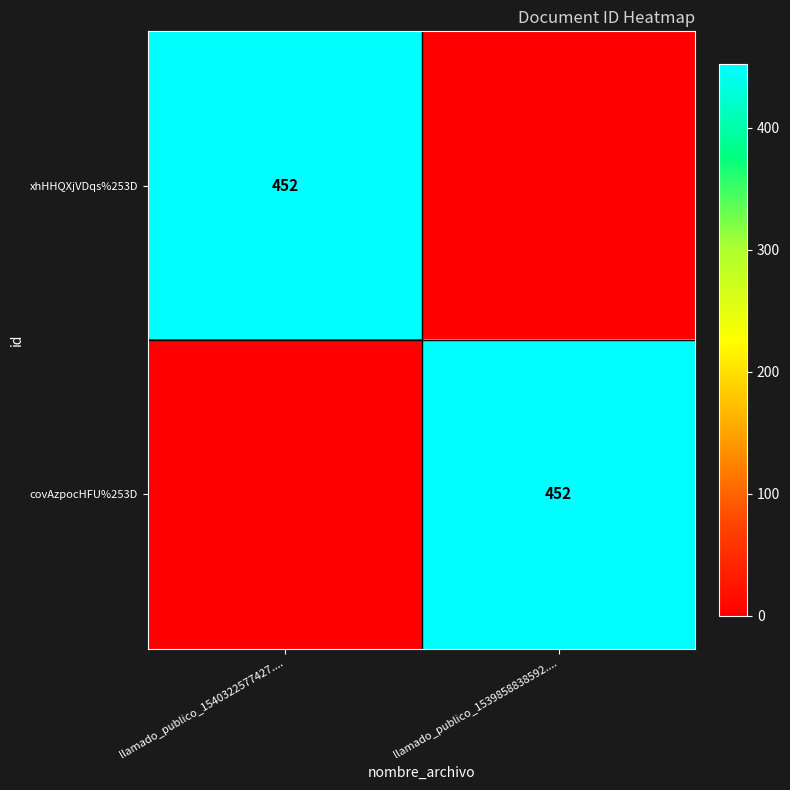

The value of xhHHQXjVDqs%253D at llamado_publico_1540322577427.... is 452. True or false?

True